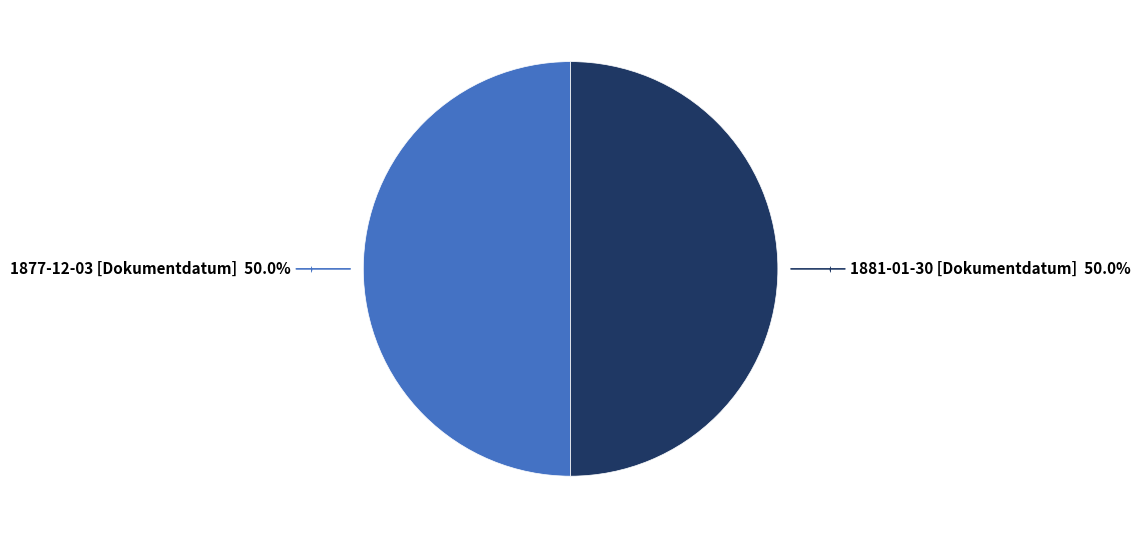

Count the number of slices in the pie.

2